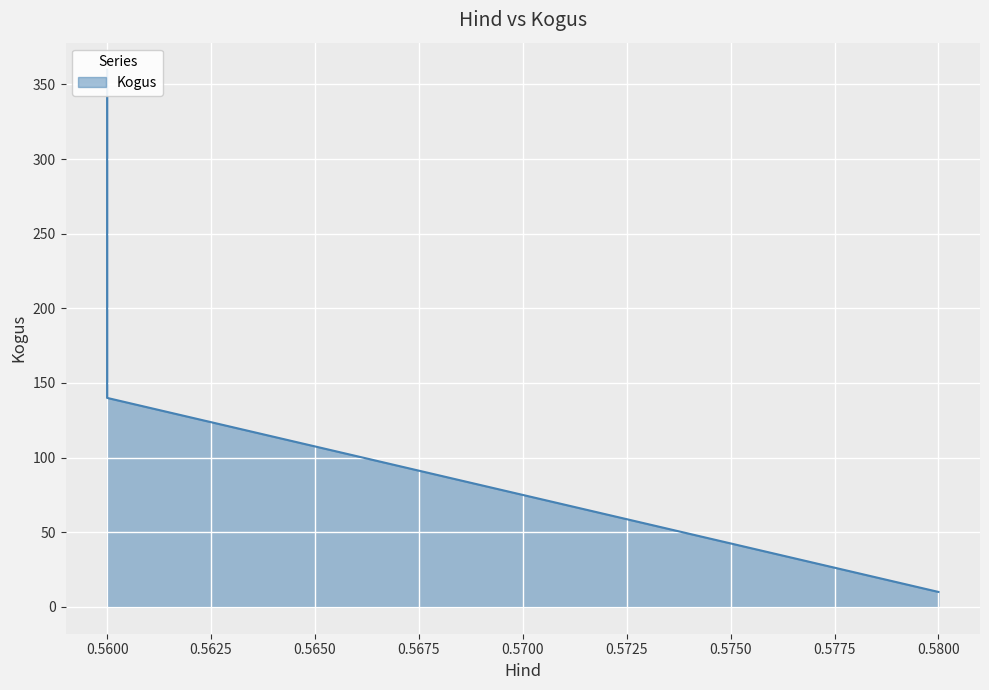

How many values are below 140?

1